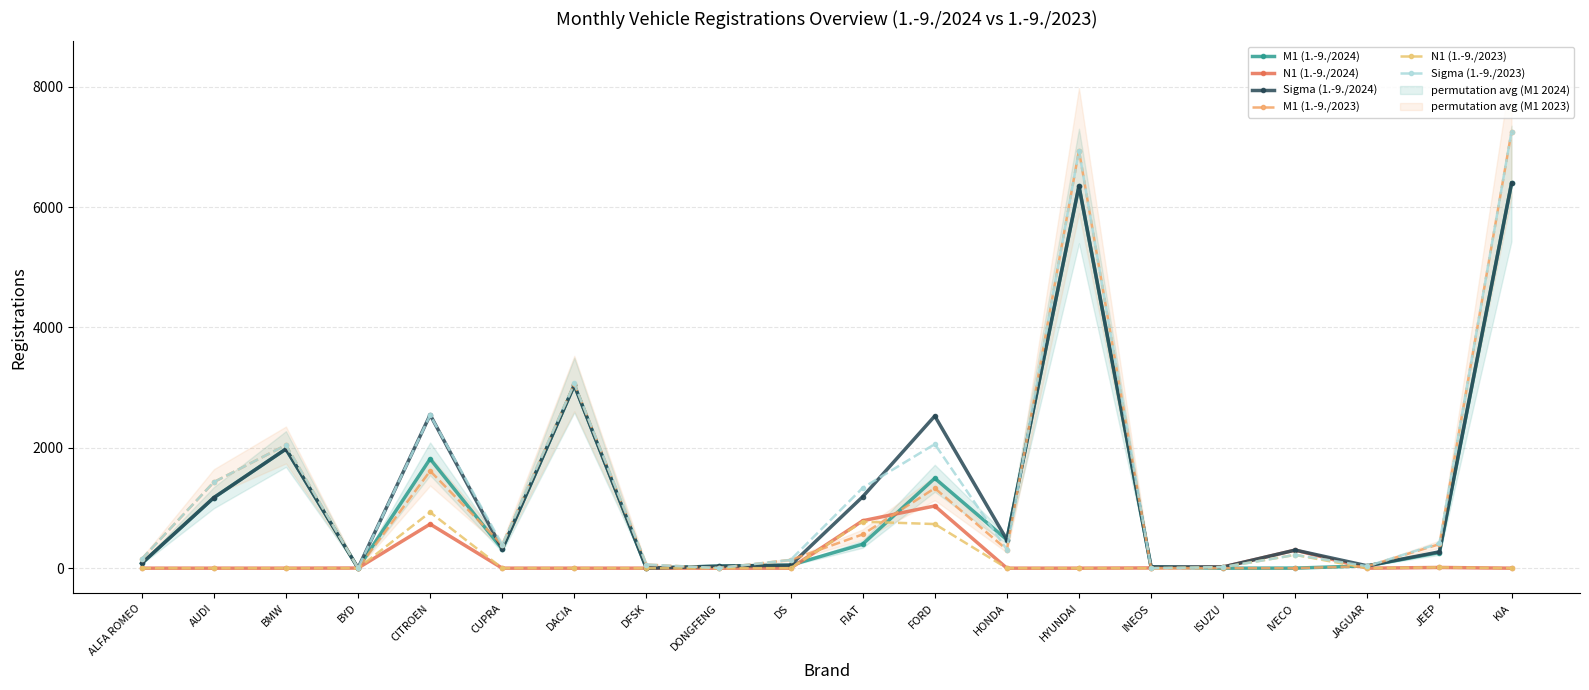

What is the difference between the M1 (1.-9./2024) values at DONGFENG and AUDI?

1138